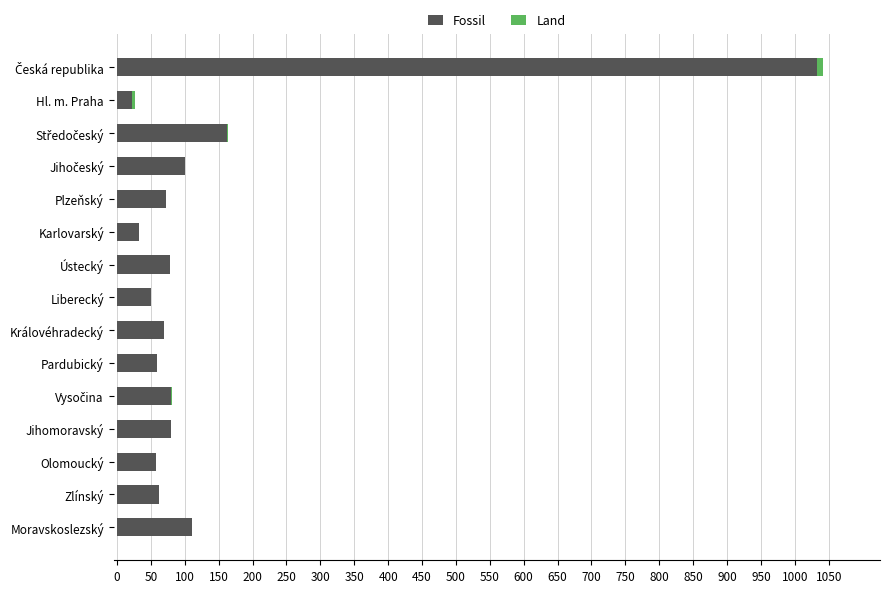

What is the highest value of the Fossil series?

1032.8